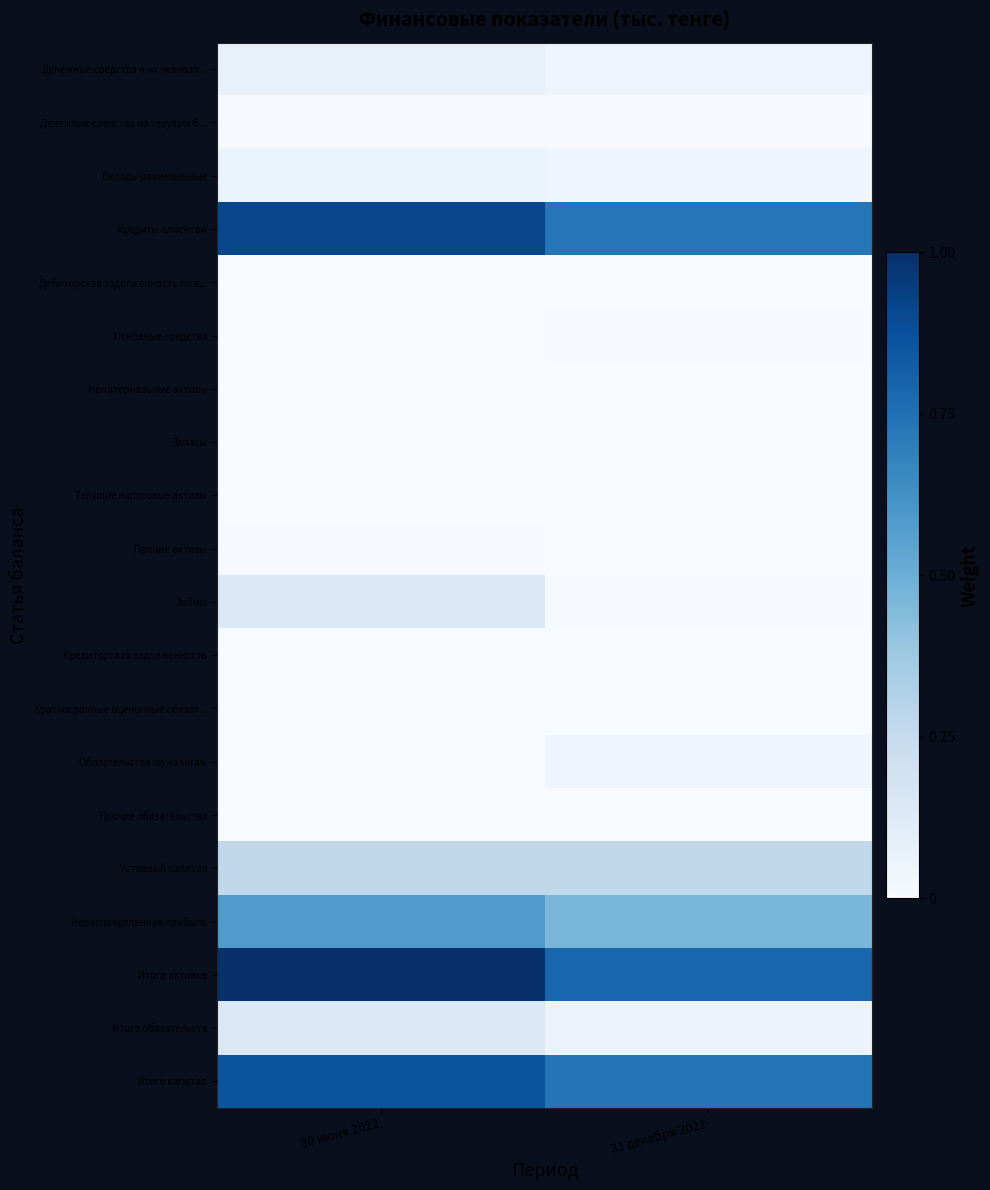

Which series changed the most between 30 июня 2022 and 31 декабря 2021?

Итого активов